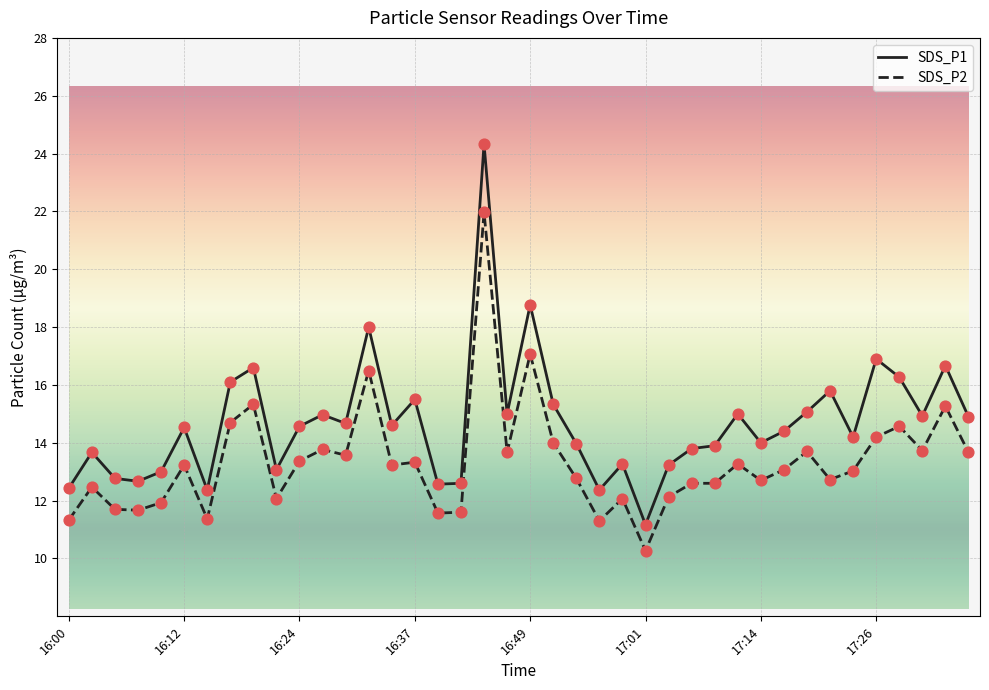

List the series in order of their overall mean, lowest first.

SDS_P2, SDS_P1